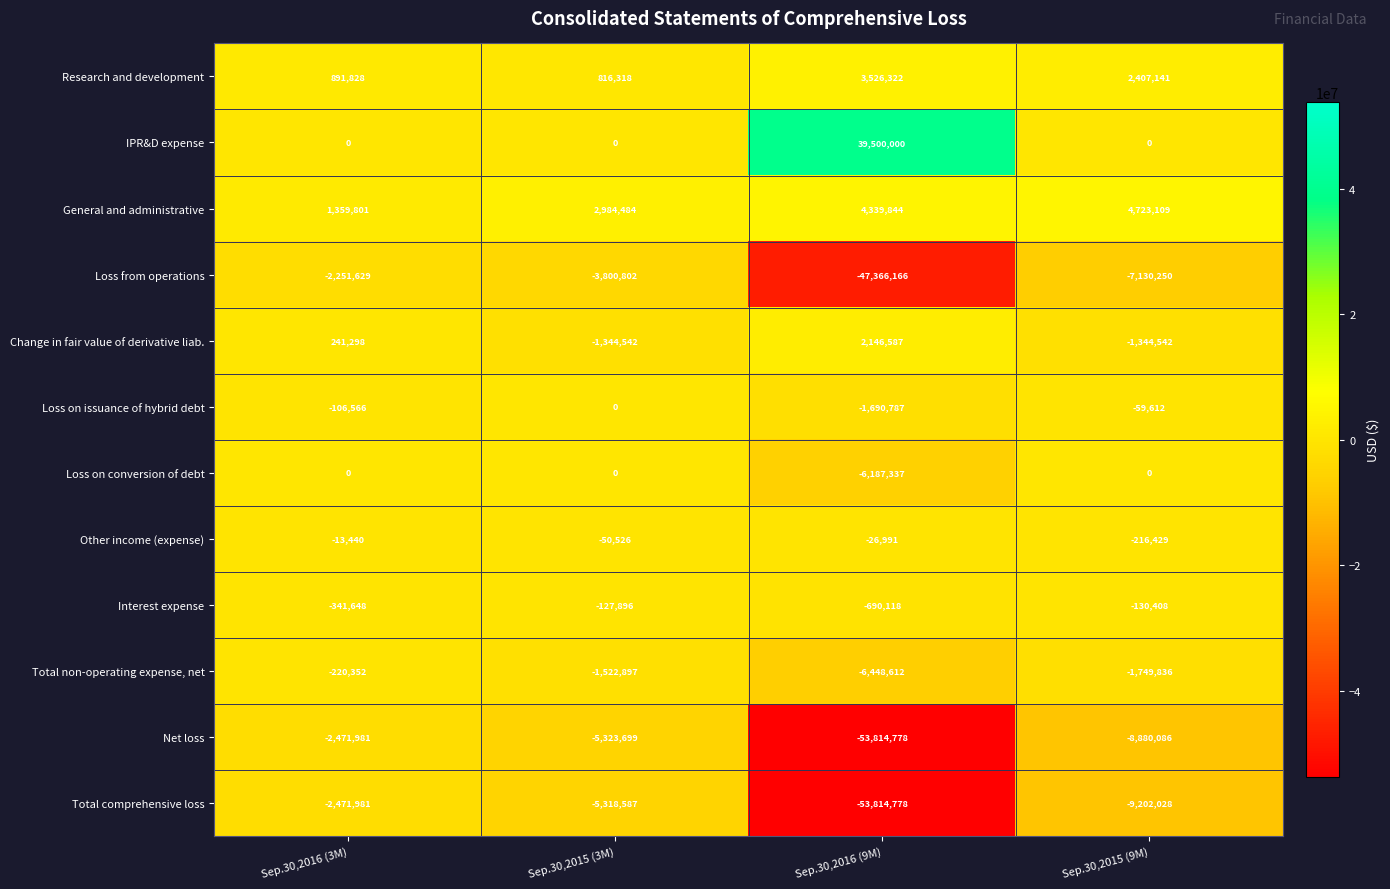

What is the smallest value displayed?

-53814778